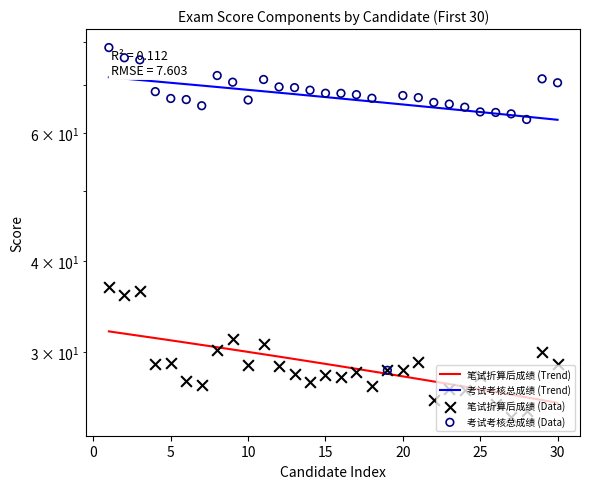

At which category is the sum across all series the highest?

1